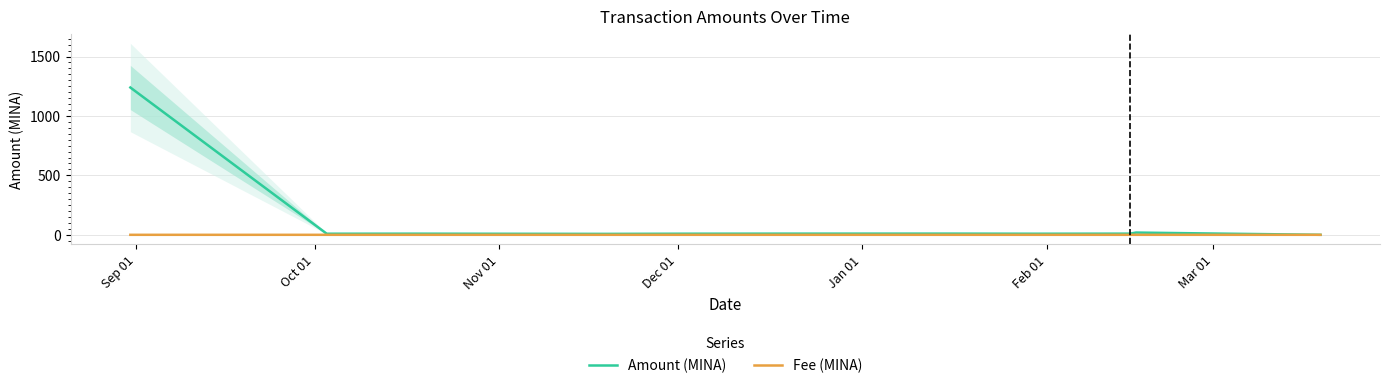

List the series in order of their peak value, lowest first.

Fee (MINA), Amount (MINA)